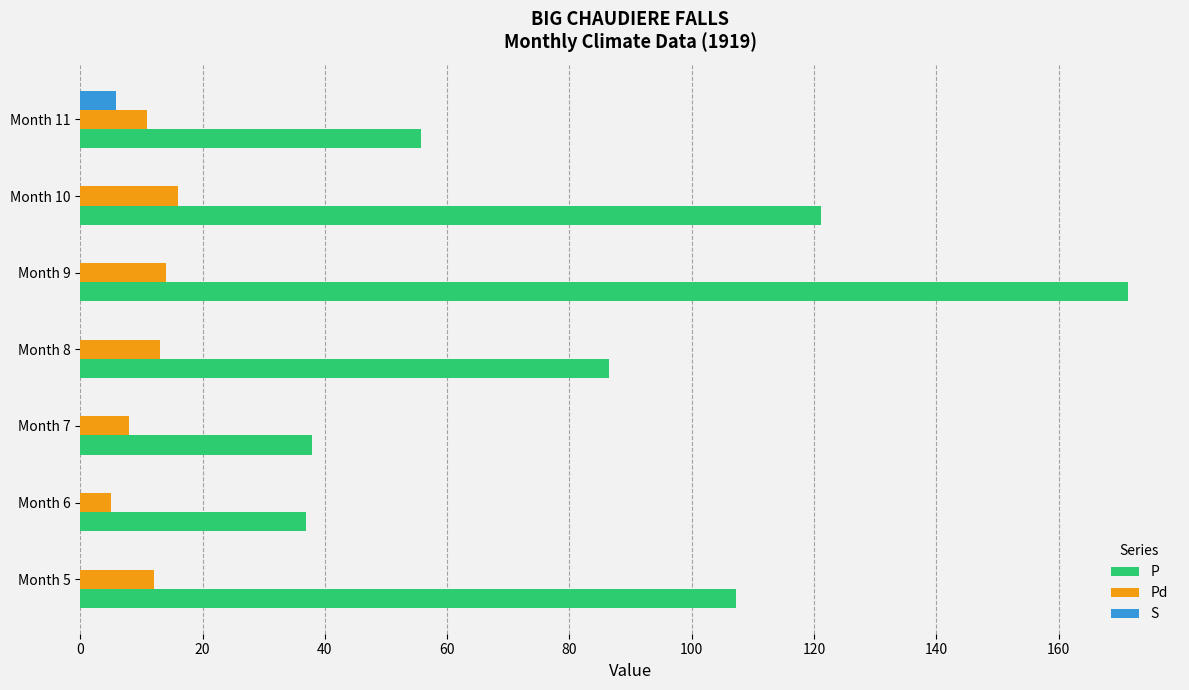

What is the sum of all P values?

616.8